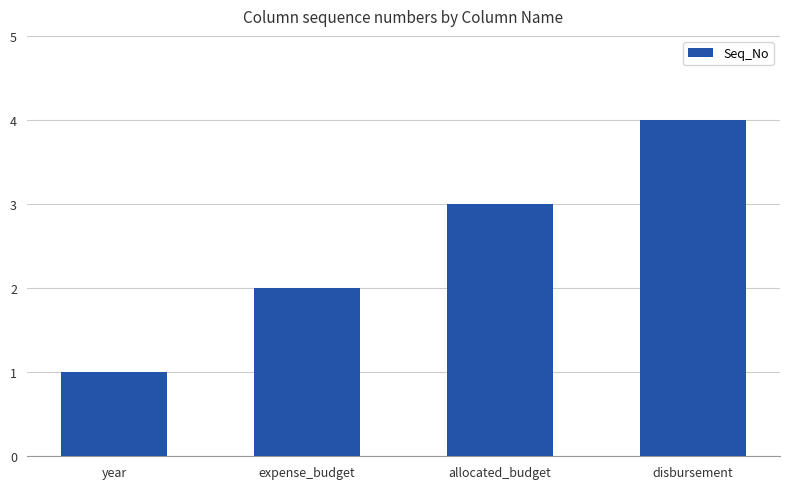

What is the label of the 3rd bar from the left?

allocated_budget